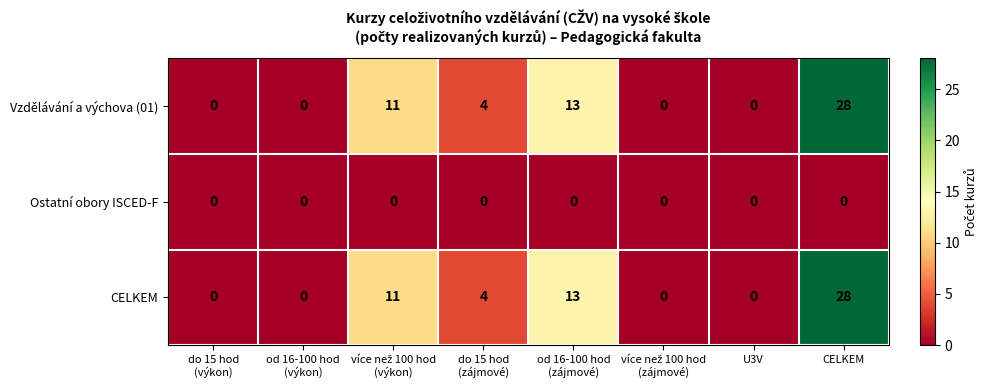

What is the greatest value displayed?

28